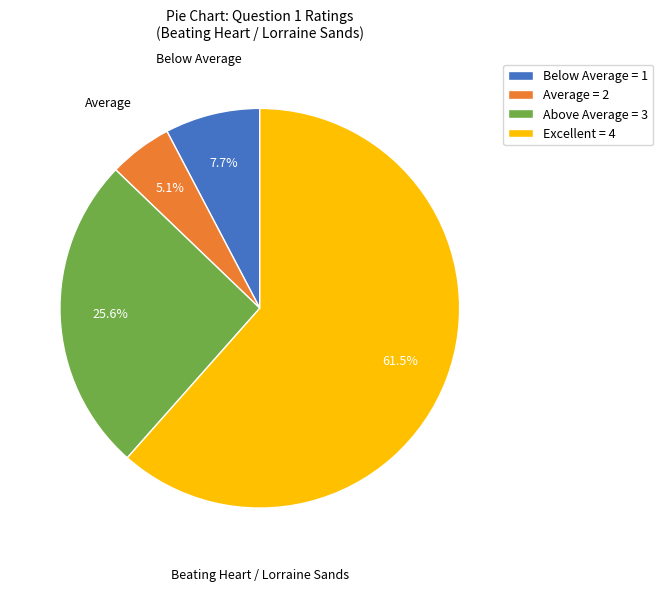

Is Excellent = 4 the majority of the pie?

Yes